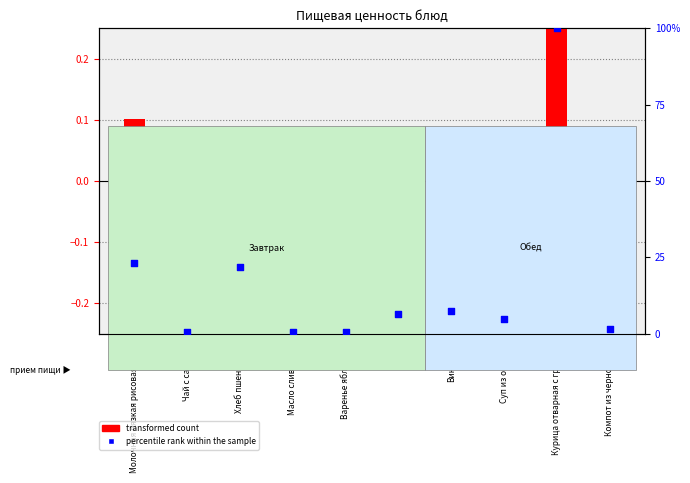

Is the value of transformed count at Винегрет greater than the value of percentile rank within the sample at Масло сливочное?

No